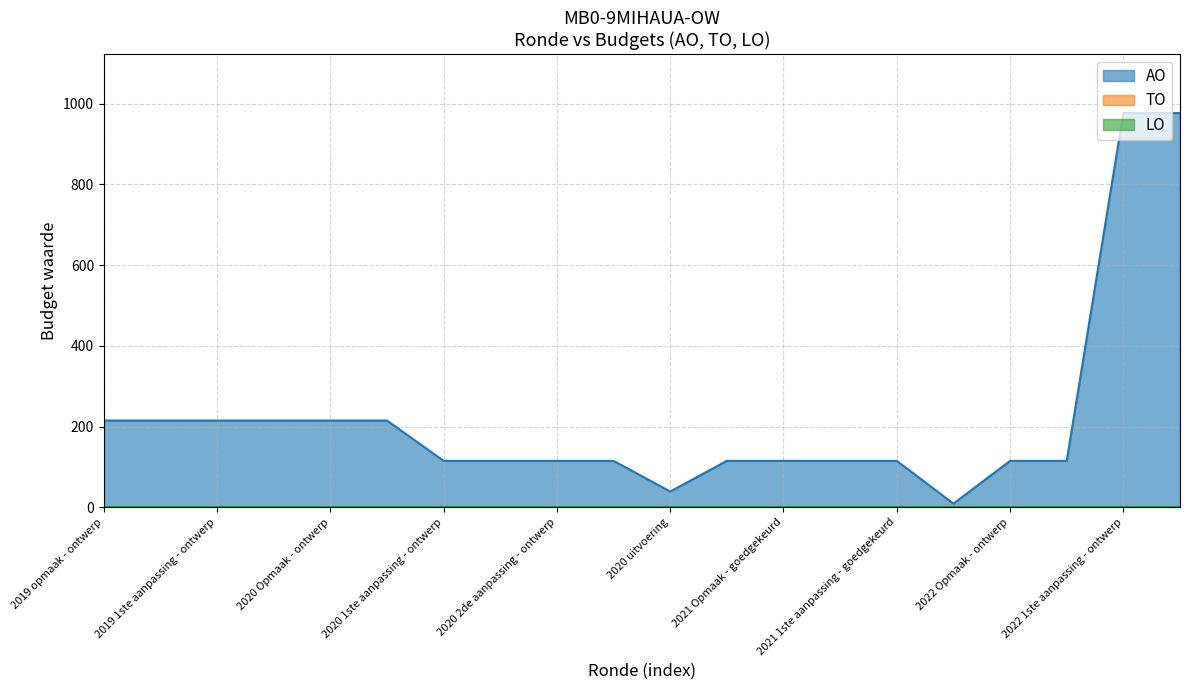

Count the number of categories in the chart.

20